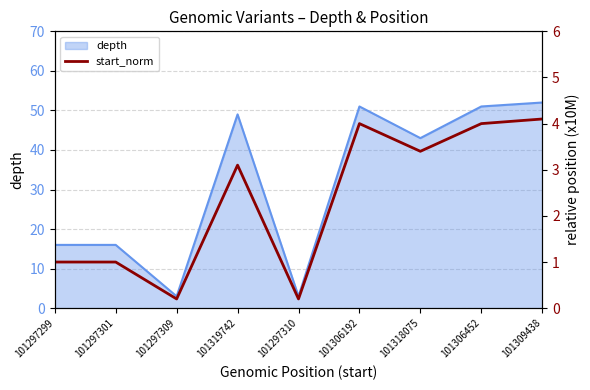

How many lines are shown in the chart?

1